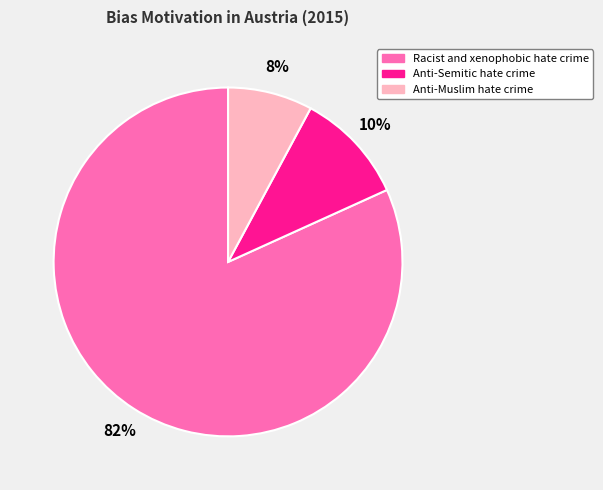

Do Anti-Muslim hate crime and Racist and xenophobic hate crime together represent more than half of the pie?

Yes